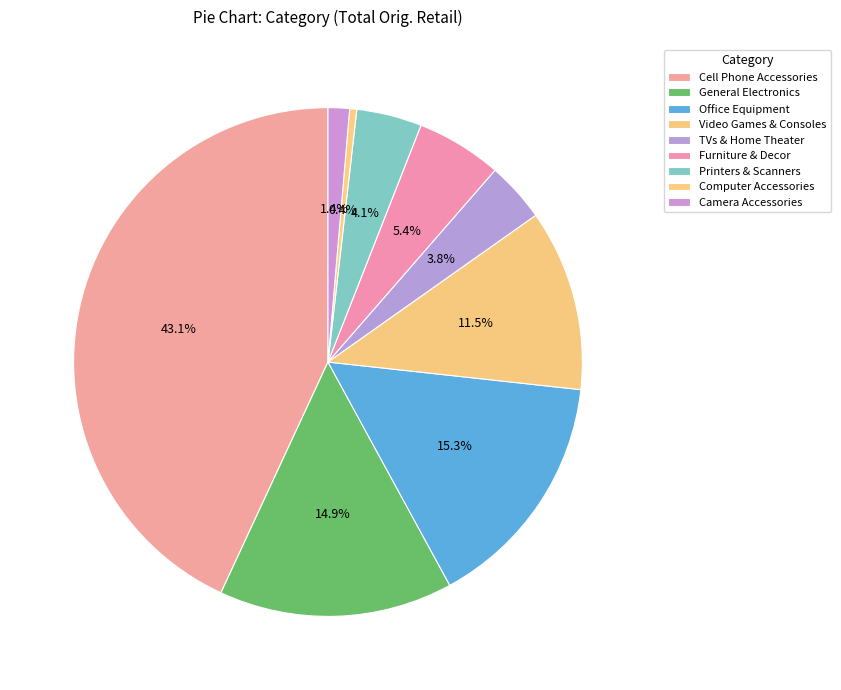

Rank the categories by value from highest to lowest.

Cell Phone Accessories, Office Equipment, General Electronics, Video Games & Consoles, Furniture & Decor, Printers & Scanners, TVs & Home Theater, Camera Accessories, Computer Accessories